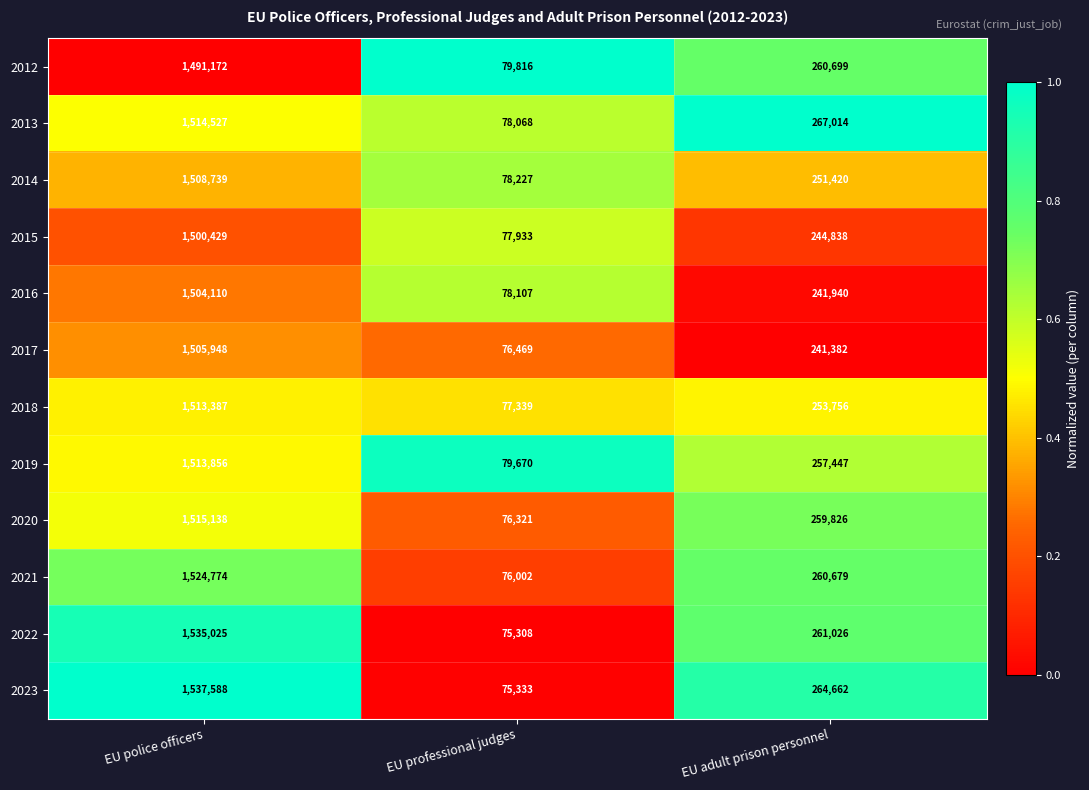

Which series has the largest total across all categories?

2023